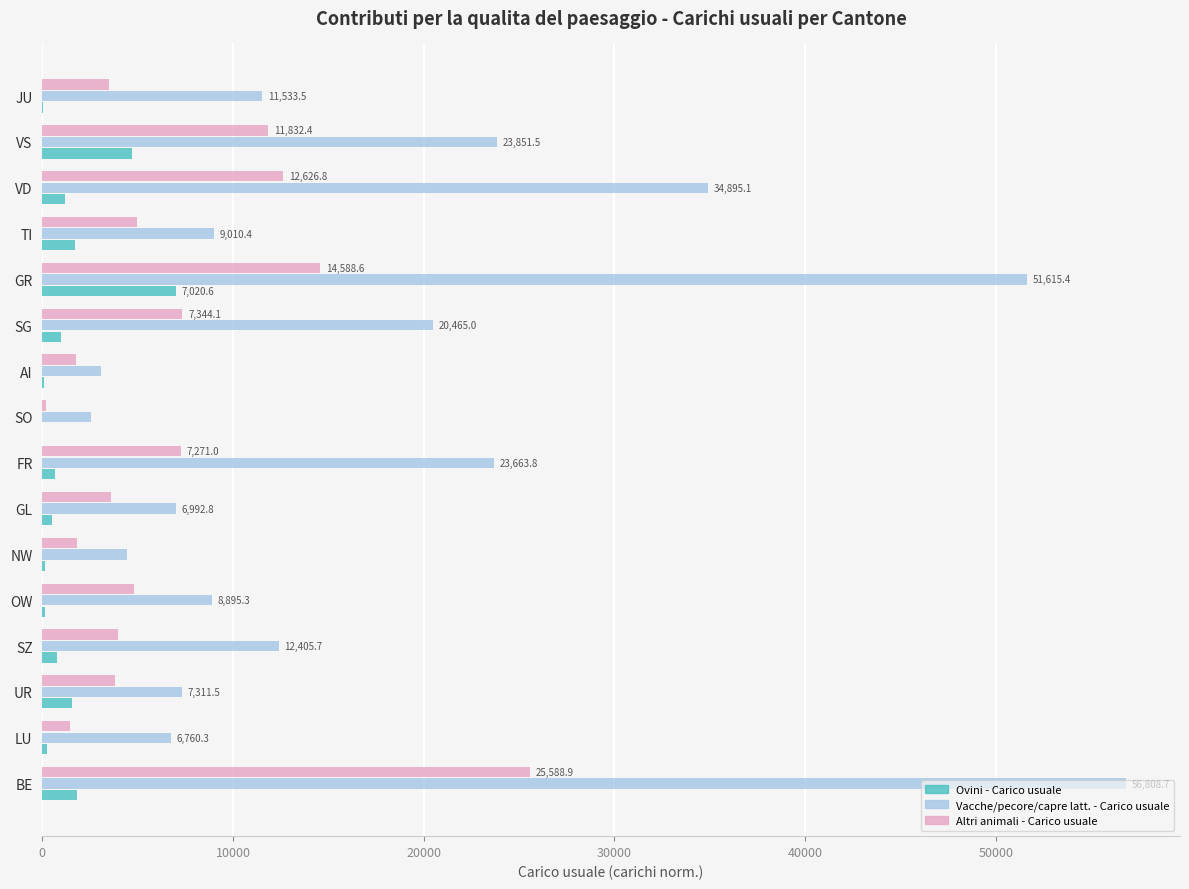

Which series changed the most between FR and TI?

Vacche/pecore/capre latt. - Carico usuale